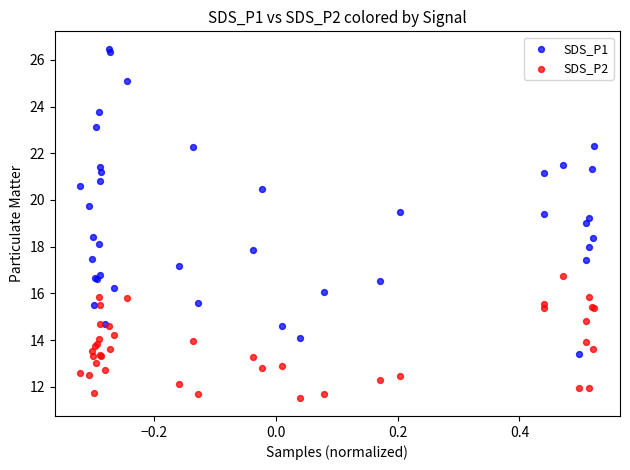

Which series contains the highest Y value?

SDS_P1